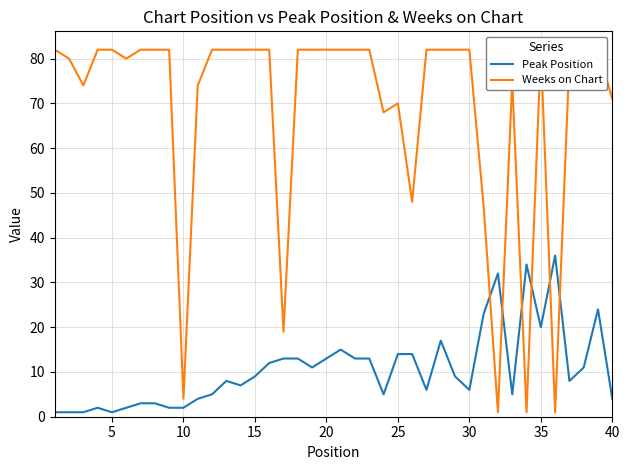

True or false: Peak Position and Weeks on Chart cross at least once.

True